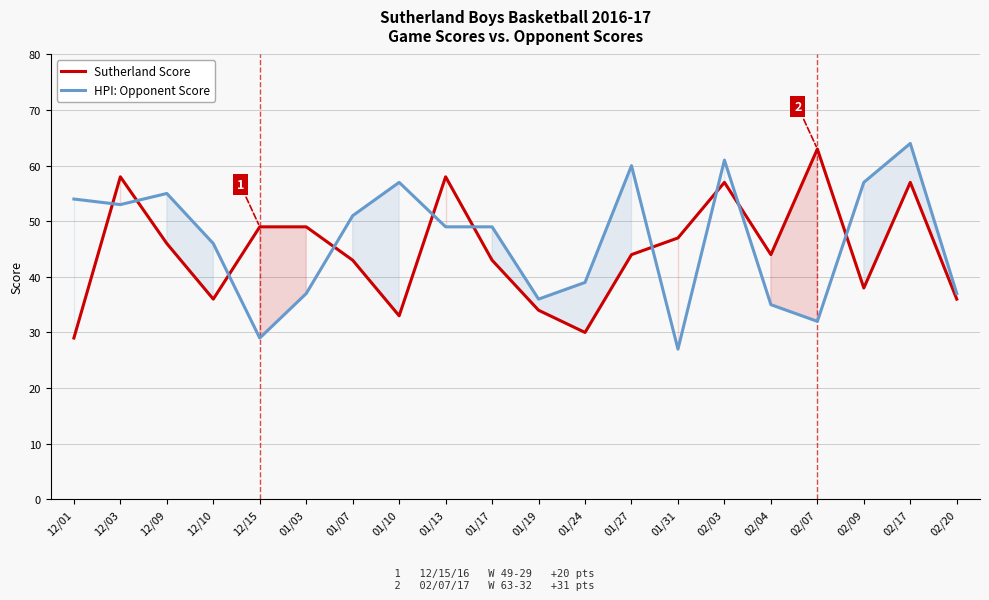

Which series changed the most between 01/19 and 02/20?

Sutherland Score